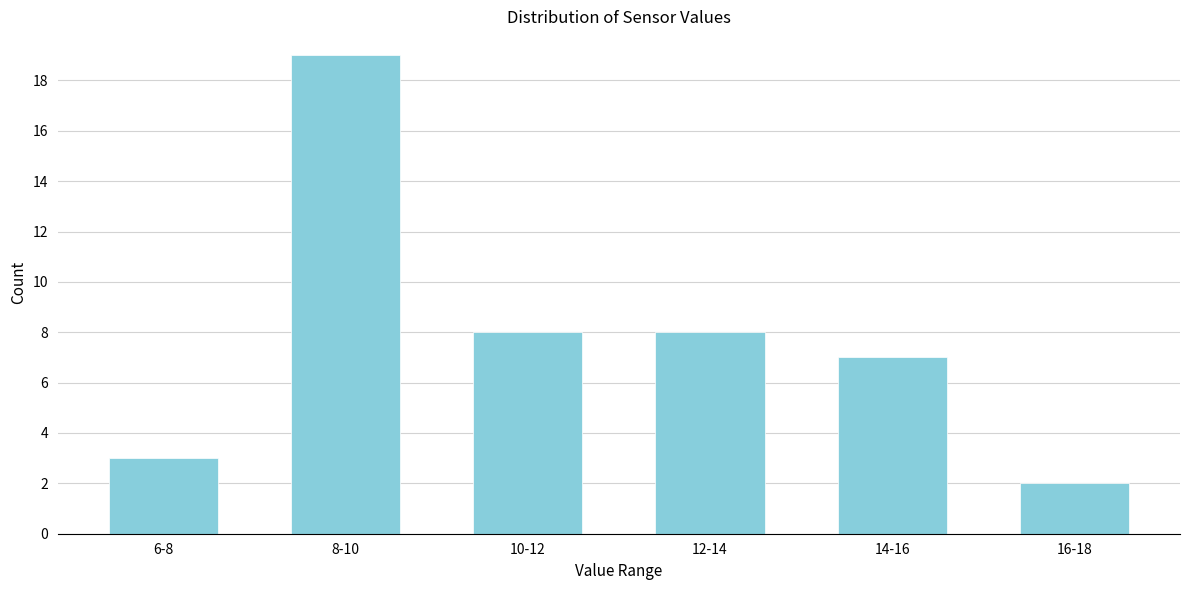

Reading left to right, list all the values displayed in this chart.

3	19	8	8	7	2